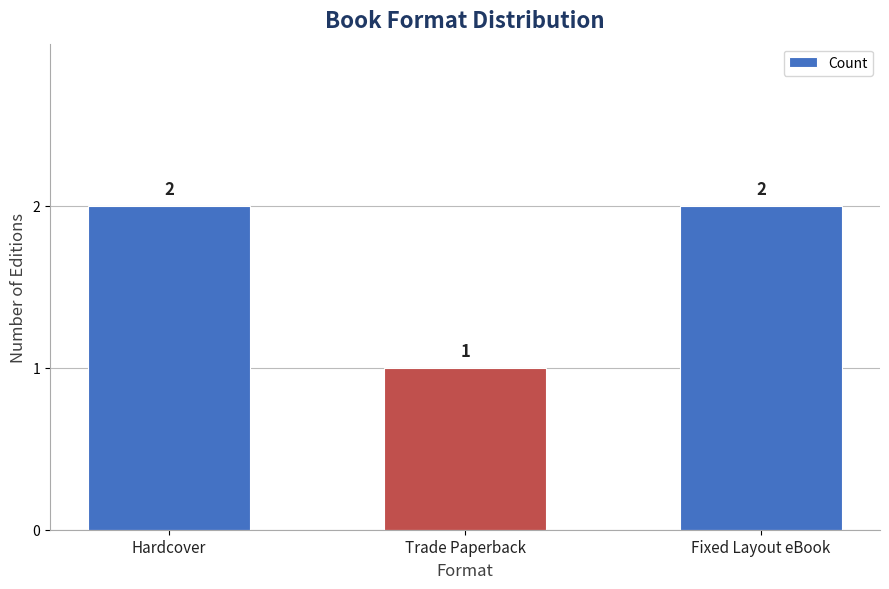

Where is the data nearest to the value 1?

Trade Paperback